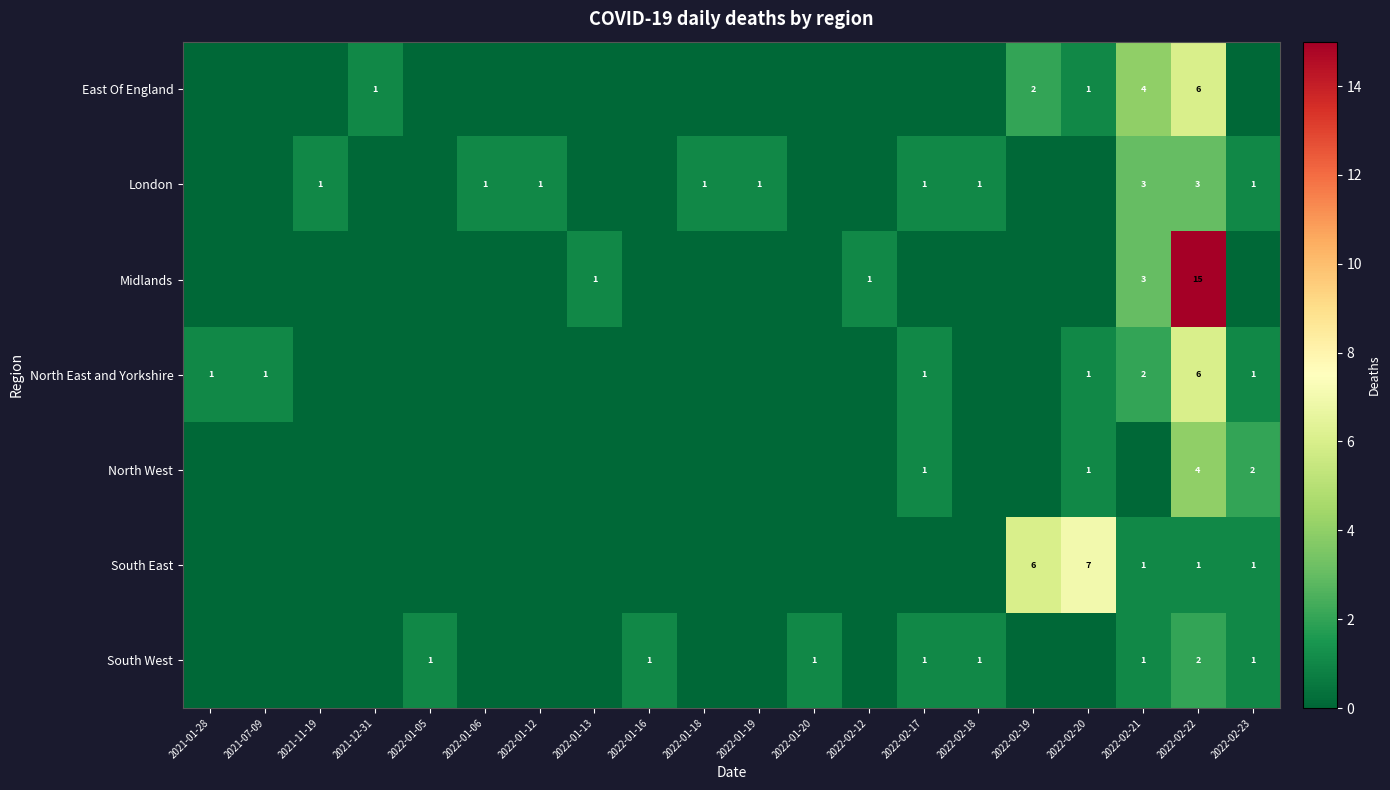

The value of London at 2022-02-23 is 1. True or false?

True